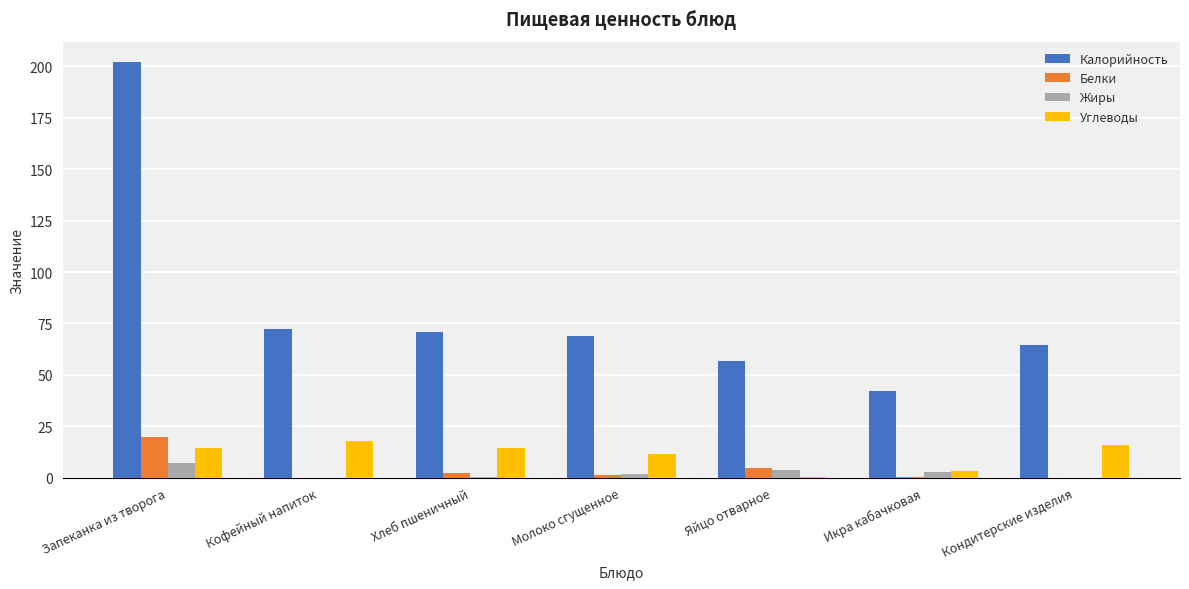

Between Кофейный напиток and Икра кабачковая, which series saw the biggest shift?

Калорийность